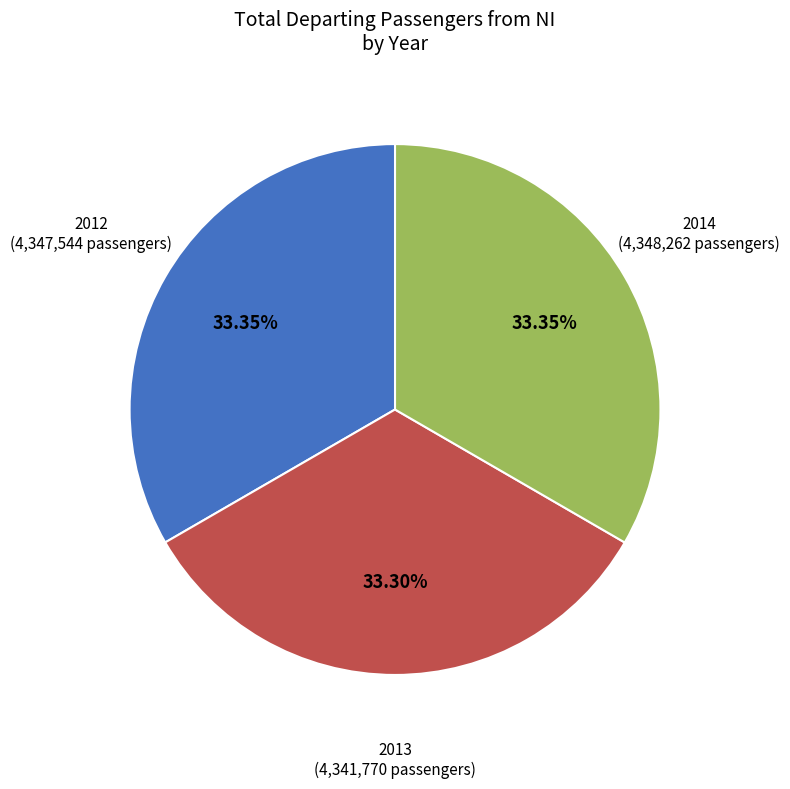

Does 2012 represent more than half of the total?

No